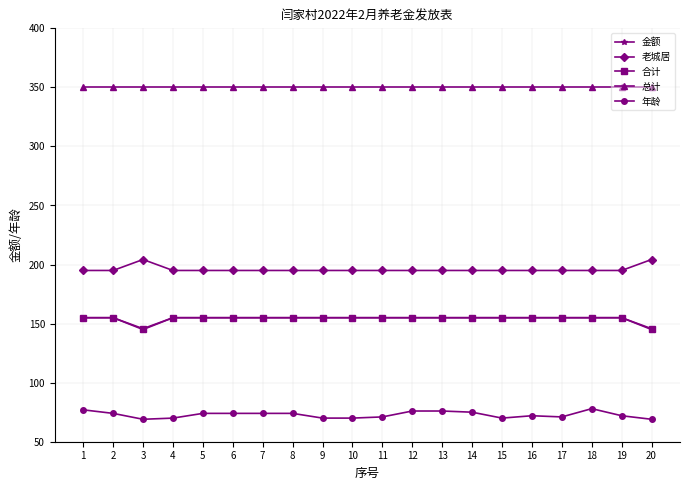

What is the sum of the 总计 values at 14 and 19?

700.0